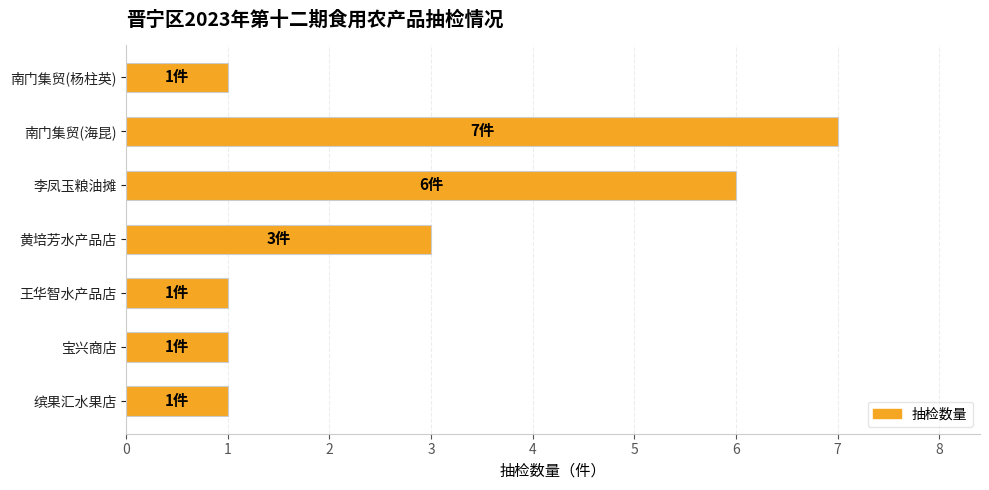

Which category has the highest value across all series?

南门集贸(海昆)